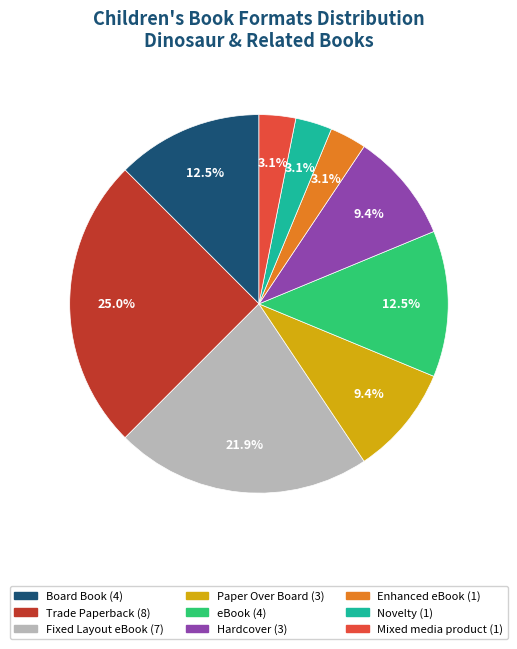

Does Novelty represent more than half of the total?

No